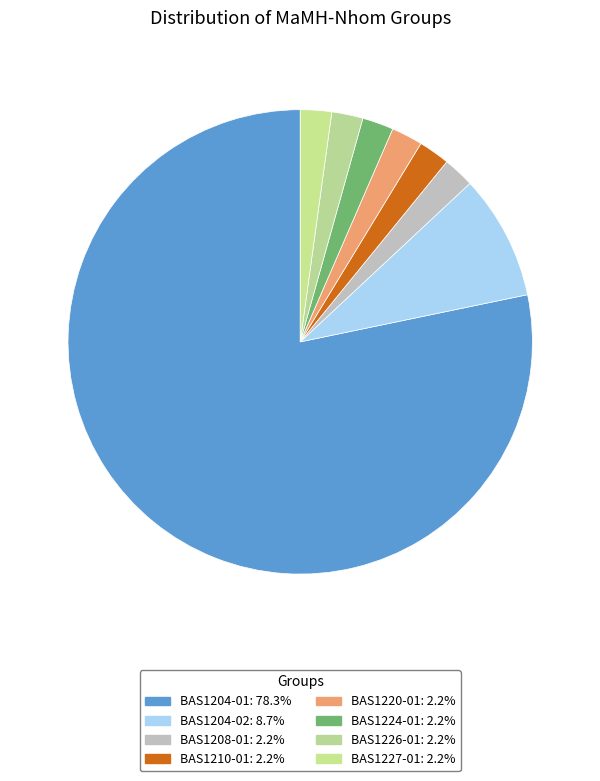

The BAS1224-01 slice represents 2% of the pie. True or false?

True